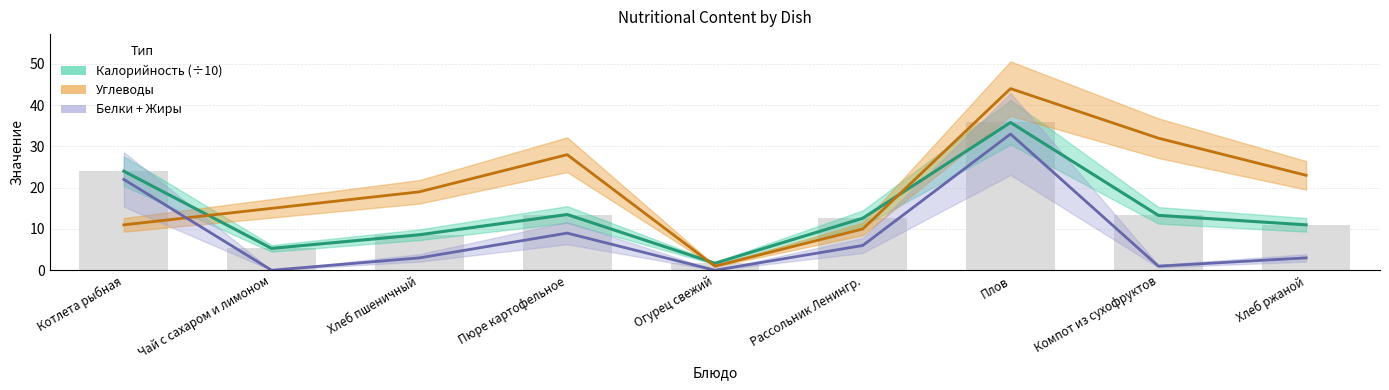

What is the value of the Углеводы bar at the 9th from the left?

23.0